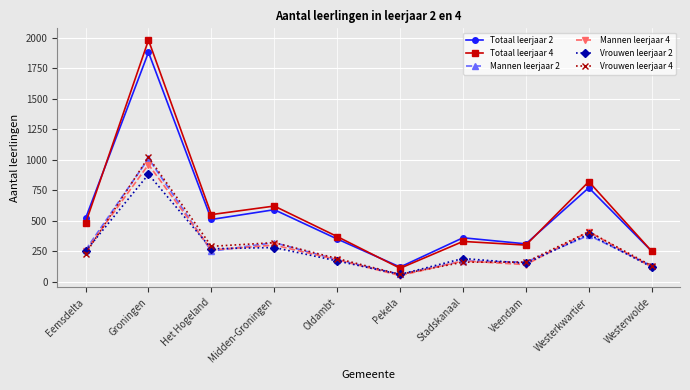

True or false: Mannen leerjaar 2 has a value of 44 at Westerwolde.

False